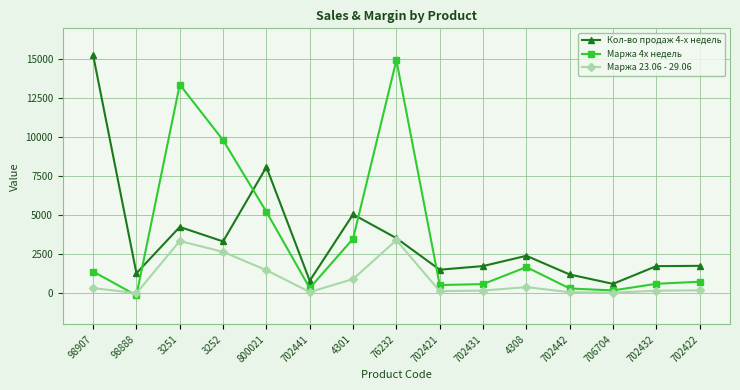

What is the smallest value displayed?

-141